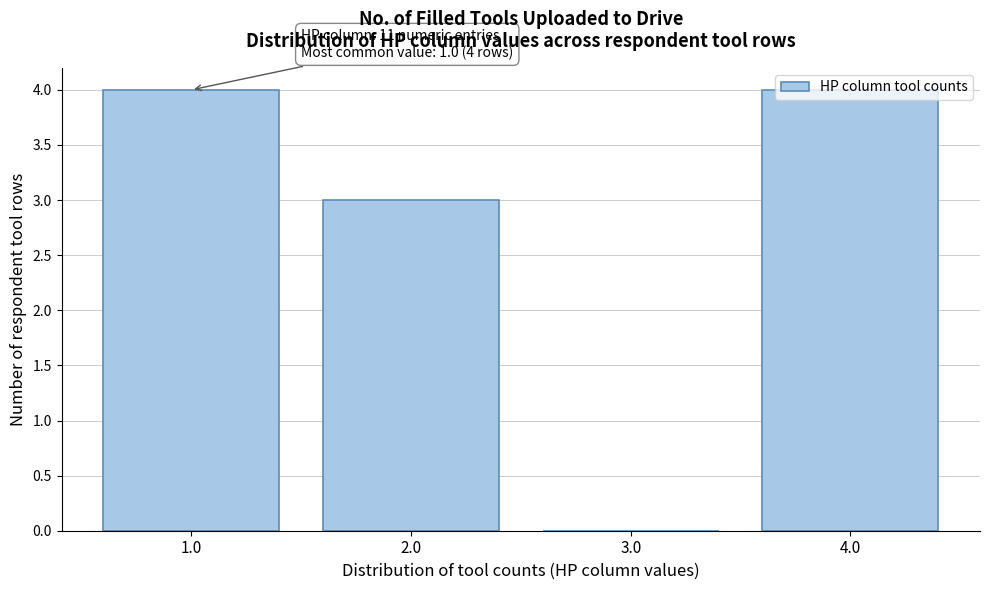

Is it true that the value at 3.0 is -1?

False